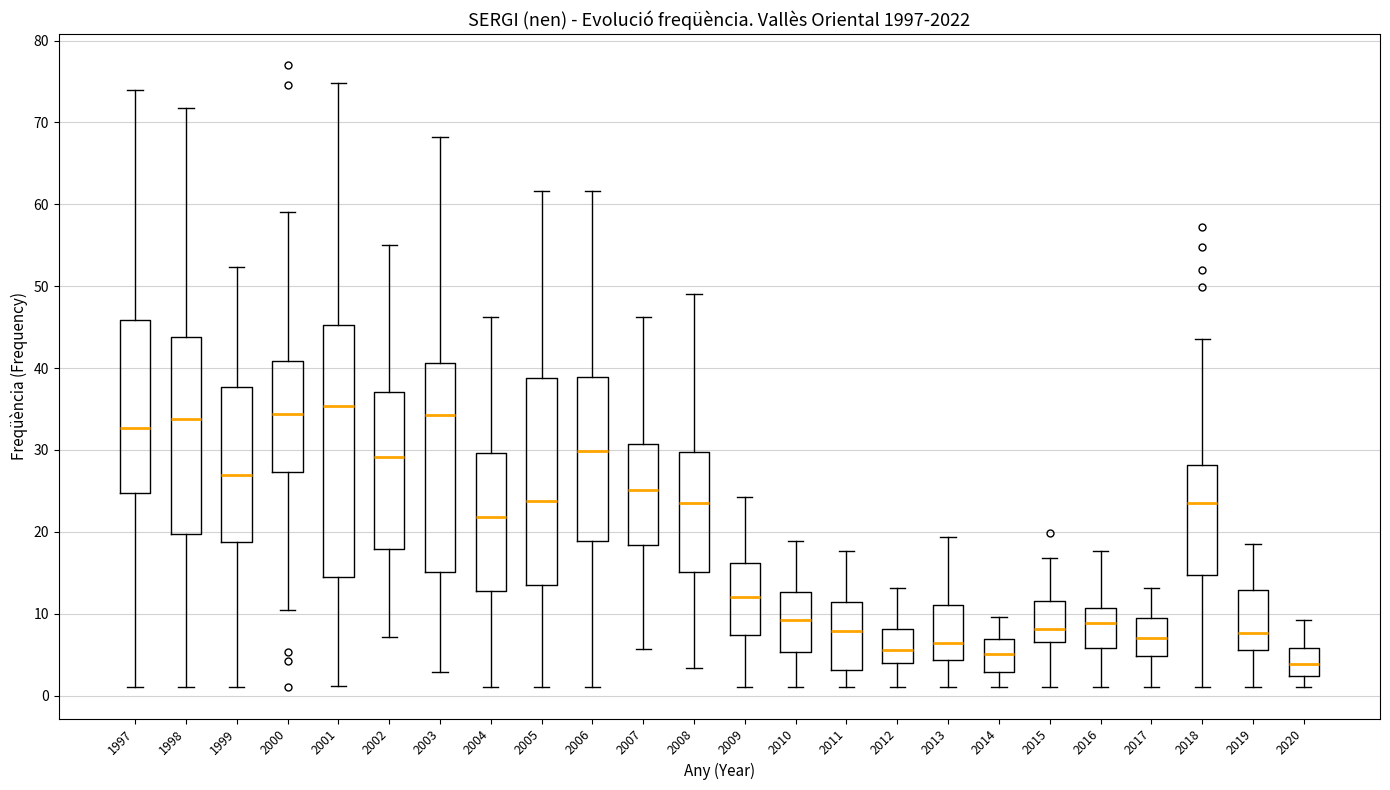

Which box has the lowest median line?

2020